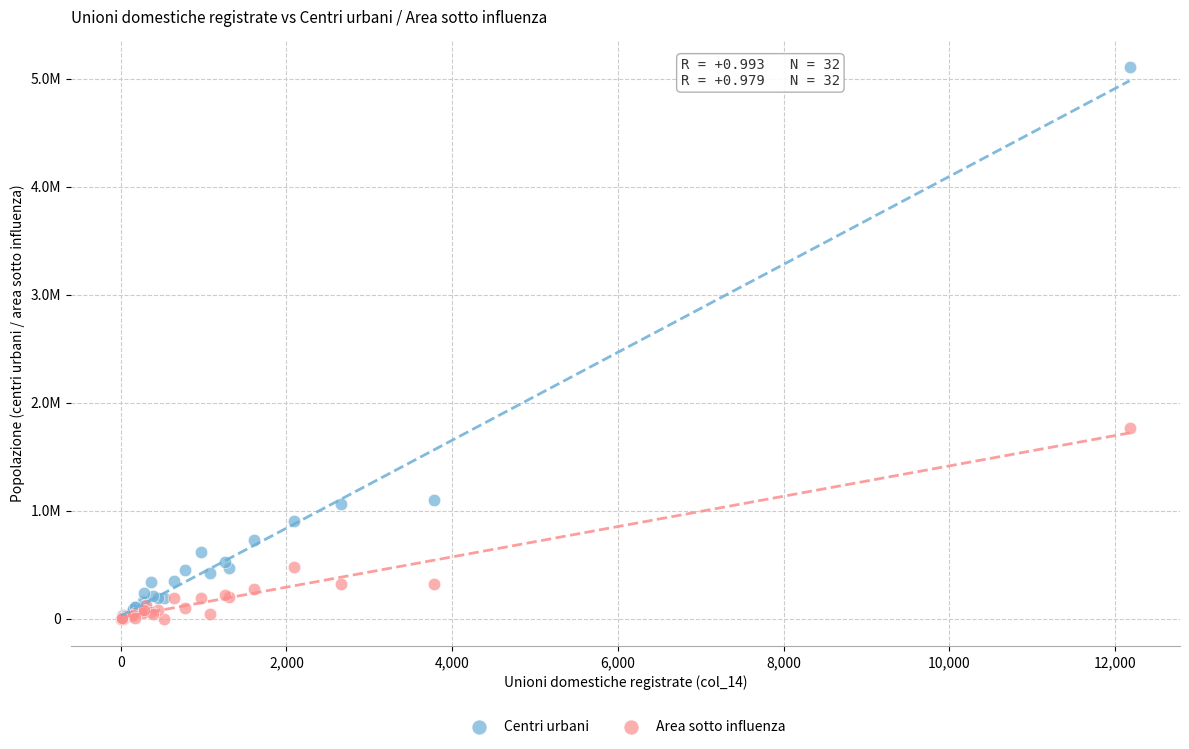

What are all the series names shown in the legend?

Centri urbani, Area sotto influenza